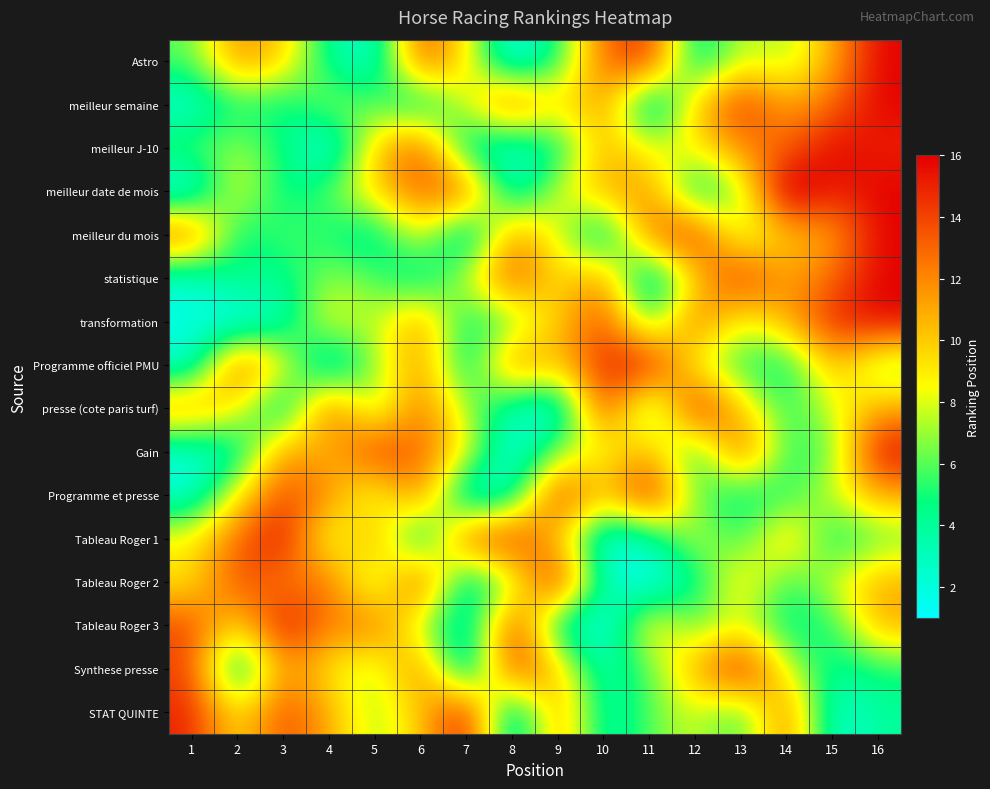

At how many categories does at least one series exceed 5?

16